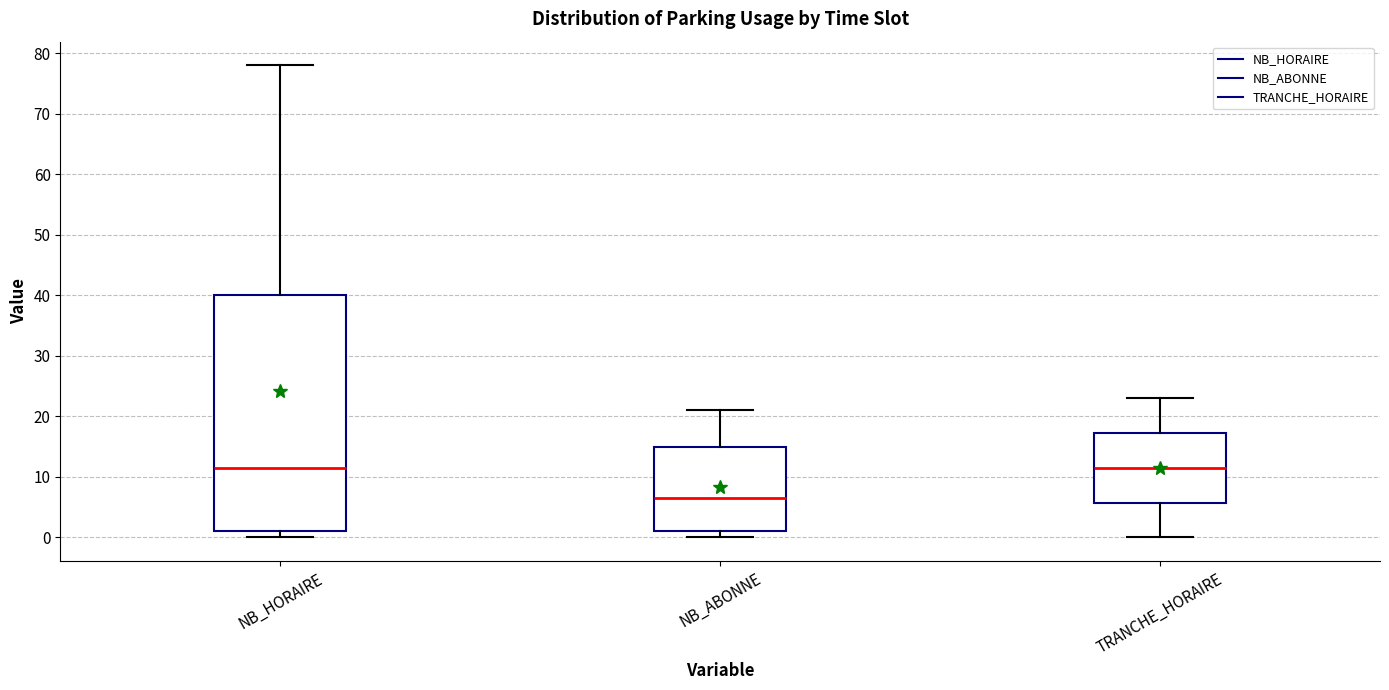

Where is the upper edge of the box for NB_HORAIRE on the y-axis? The values are not printed on the chart, so give them approximately, as read against the axis.

40